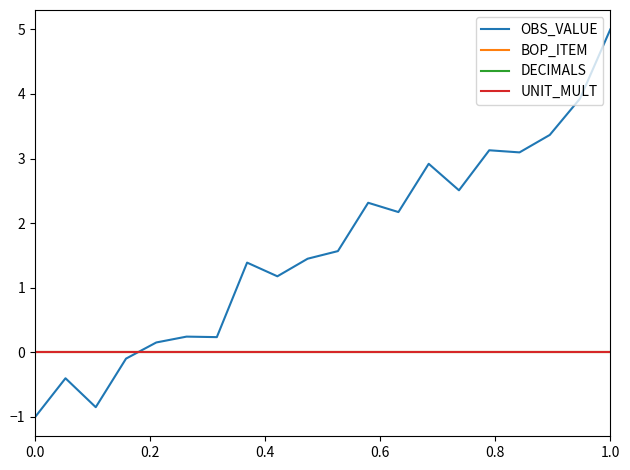

How many times do OBS_VALUE and DECIMALS cross each other?

1